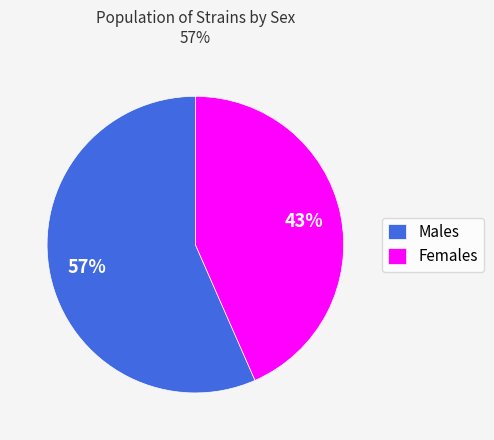

To the nearest percent, what is the average slice percentage?

50%